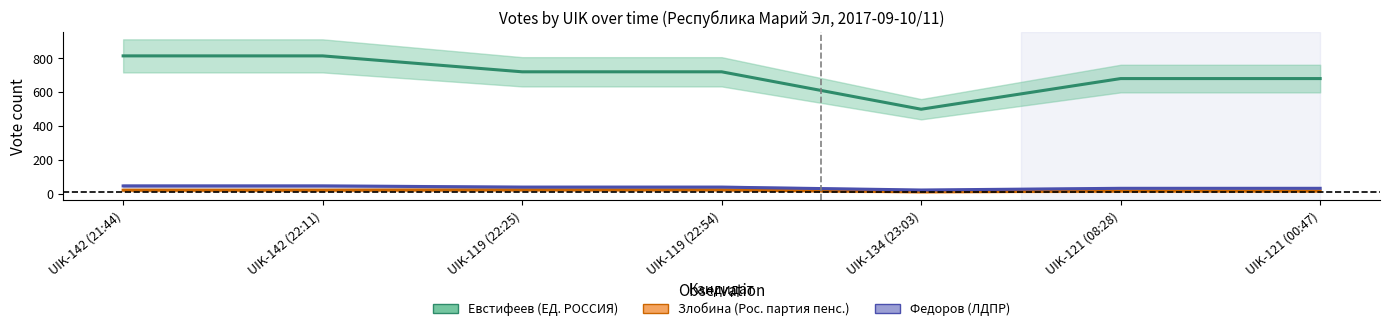

Reading left to right, transcribe all the data shown in this chart.

Евстифеев (ЕД. РОССИЯ): 814	814	720	720	499	680	680
Злобина (Рос. партия пенс.): 21	21	23	23	11	16	16
Федоров (ЛДПР): 46	46	39	39	22	32	32